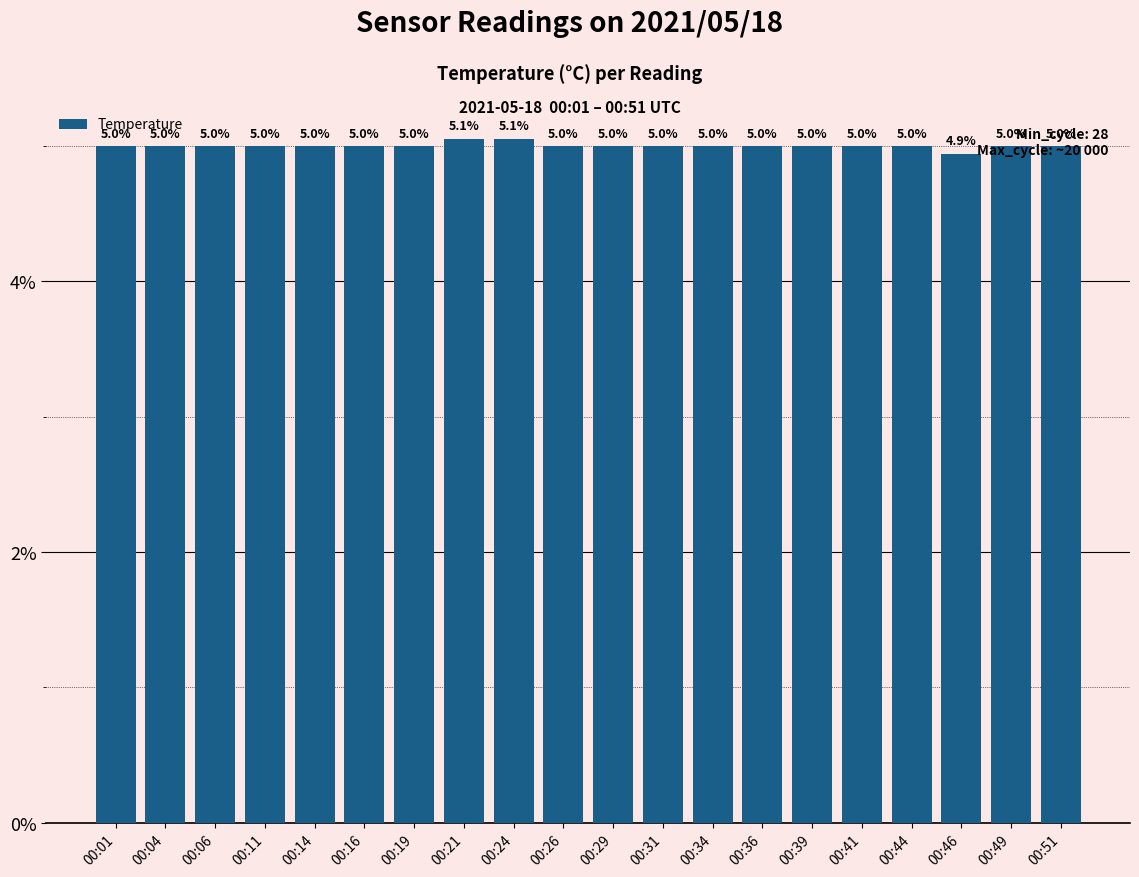

What is the maximum value shown in the chart?

5.1